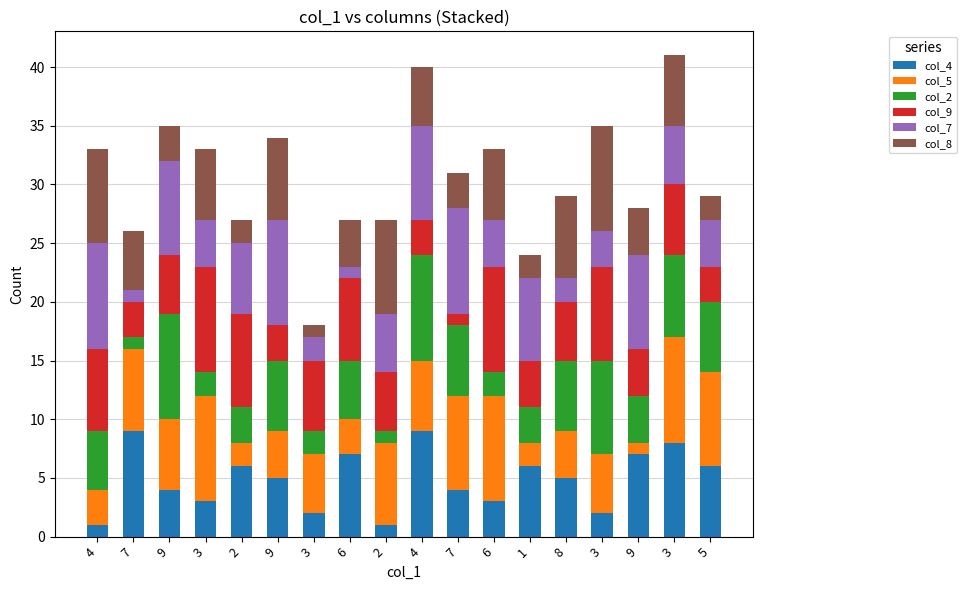

How many bars are there in total?

18